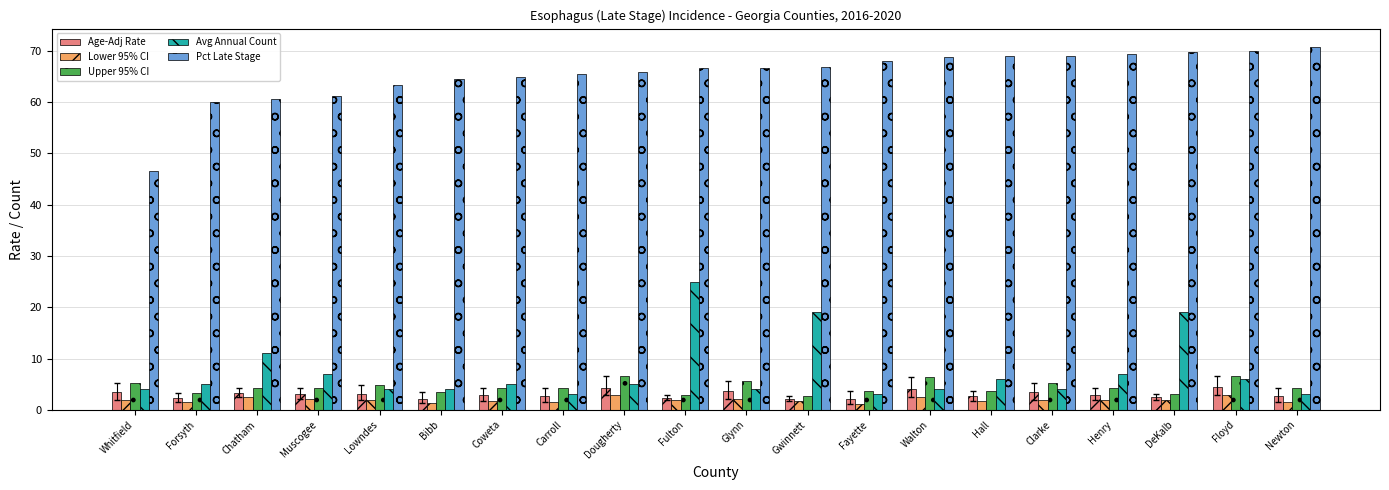

How many groups of bars are there?

20